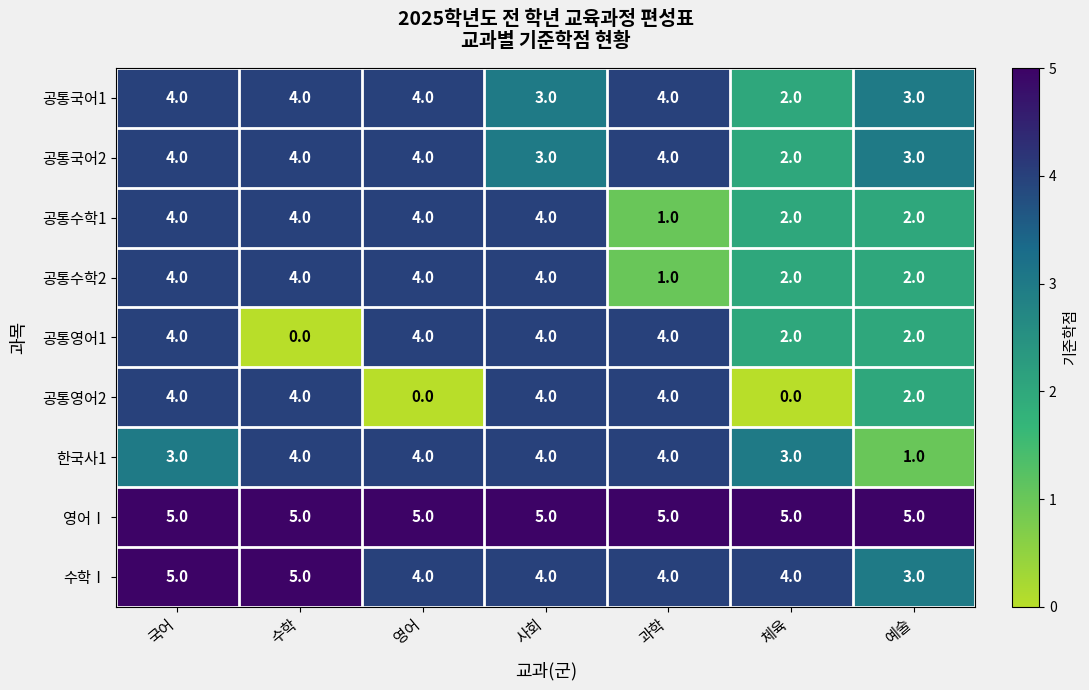

Which series changed the most between 영어 and 예술?

한국사1